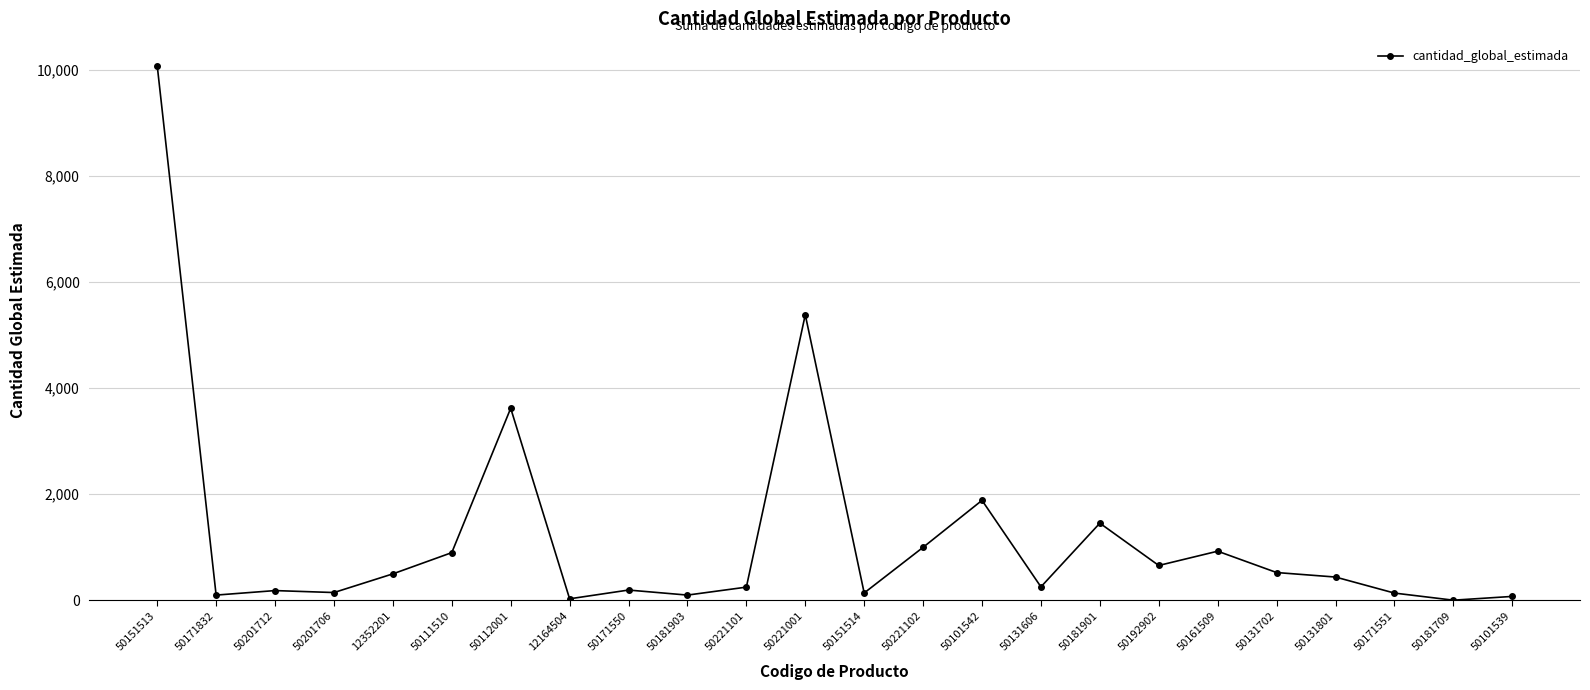

Is it true that the value at 50131702 is 525?

True